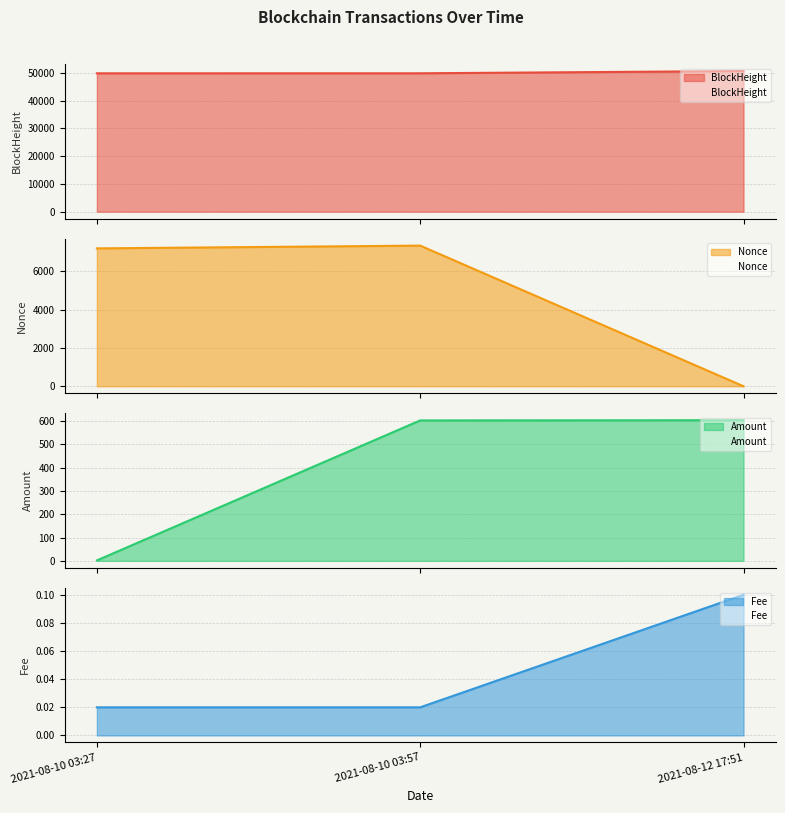

Reading left to right, what are all the values shown in this chart?

BlockHeight: 49786.0	49793.0	50604.0
Nonce: 7194.0	7338.0	0.0
Amount: 2.0	602.8	603.7
Fee: 0.0	0.0	0.1